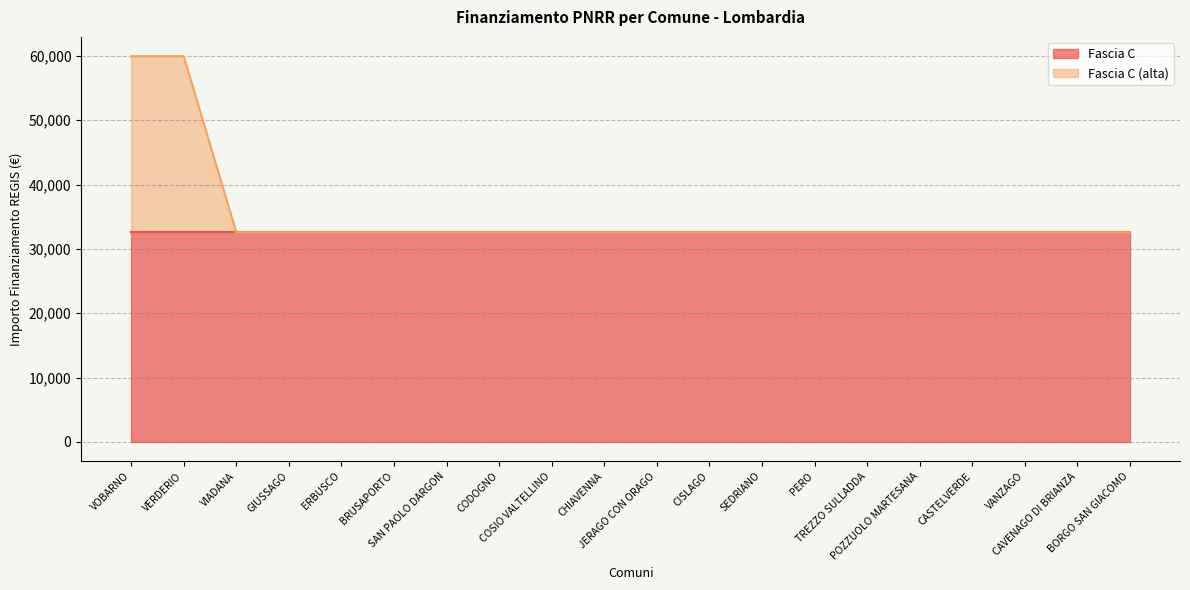

What position from the left is ERBUSCO?

5